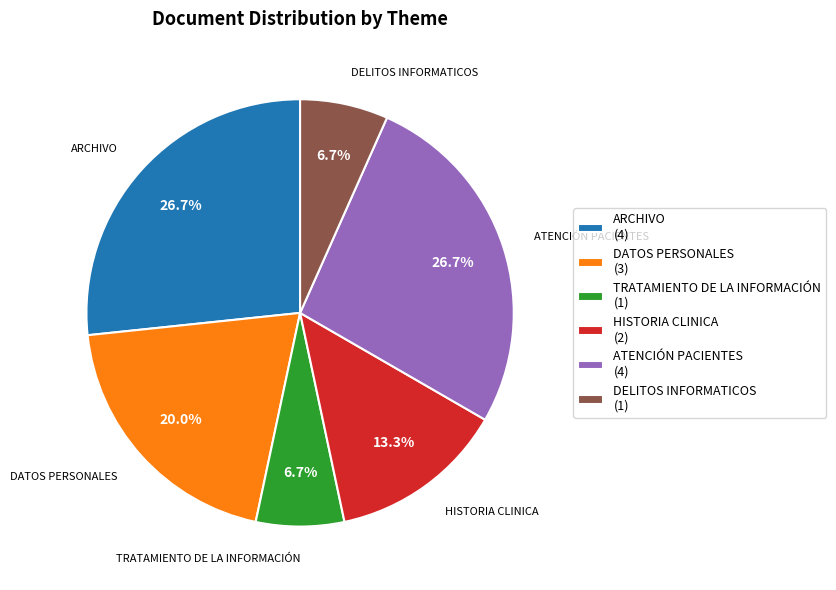

Combined, do ATENCIÓN PACIENTES and TRATAMIENTO DE LA INFORMACIÓN account for over 50%?

No